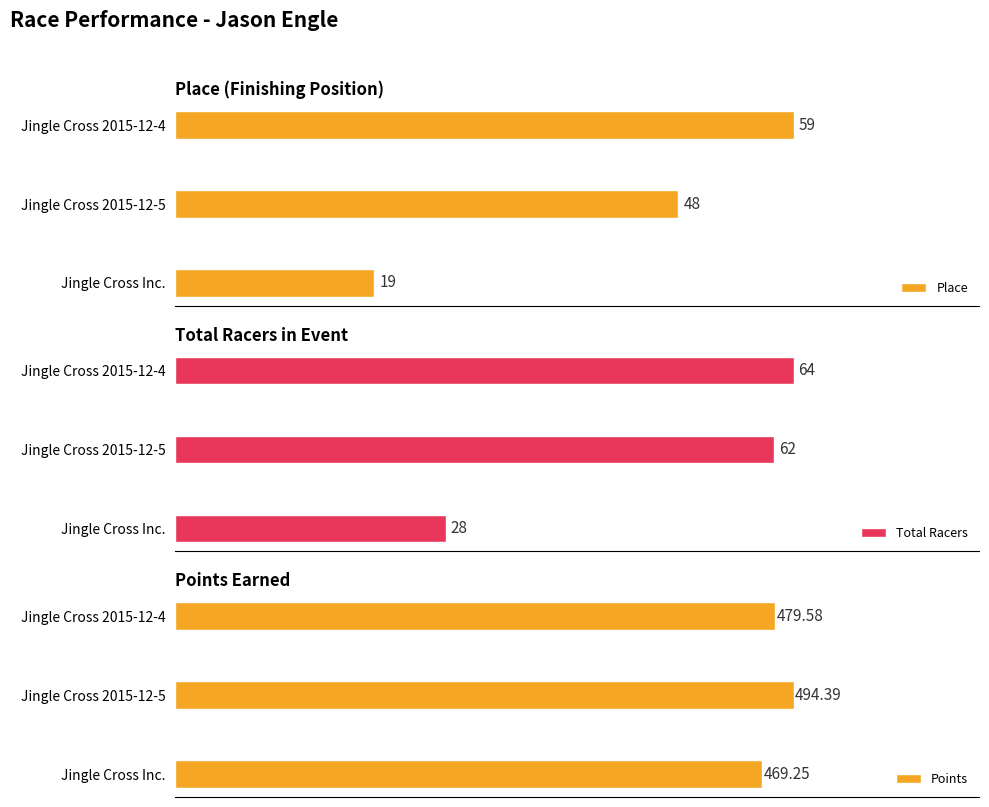

Rank the categories by Total Racers value from highest to lowest.

Jingle Cross 2015-12-4, Jingle Cross 2015-12-5, Jingle Cross Inc.